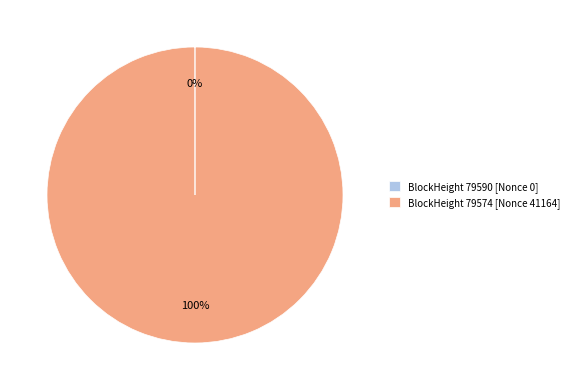

Which category accounts for the majority?

BlockHeight 79574 [Nonce 41164]